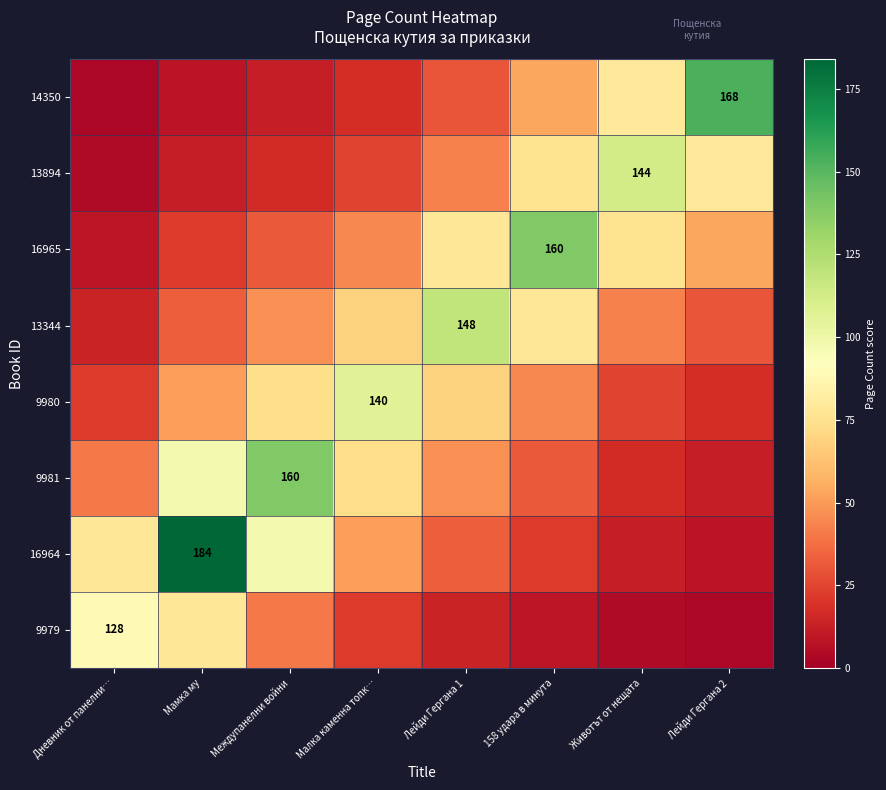

How many values in the 9980 series exceed 51?

4